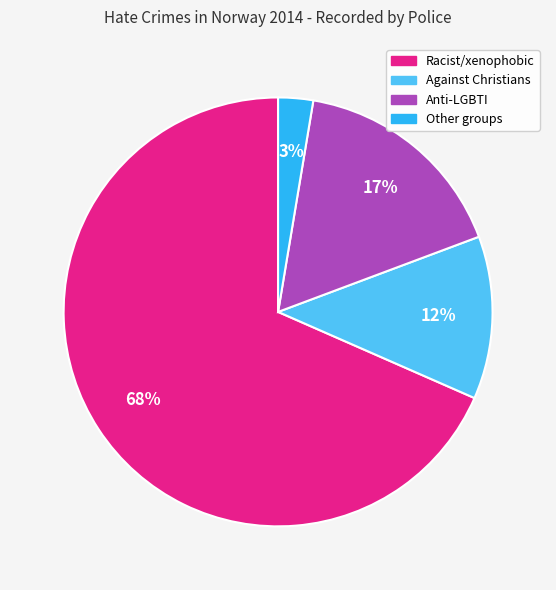

How many segments does this pie chart have?

4